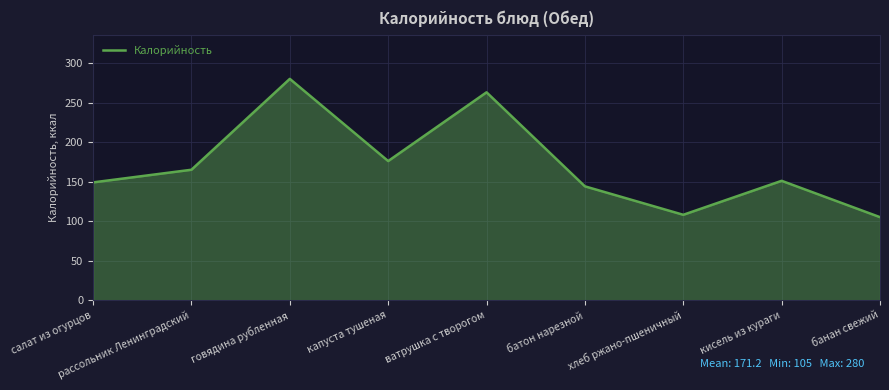

What is the sum of all values?

1541